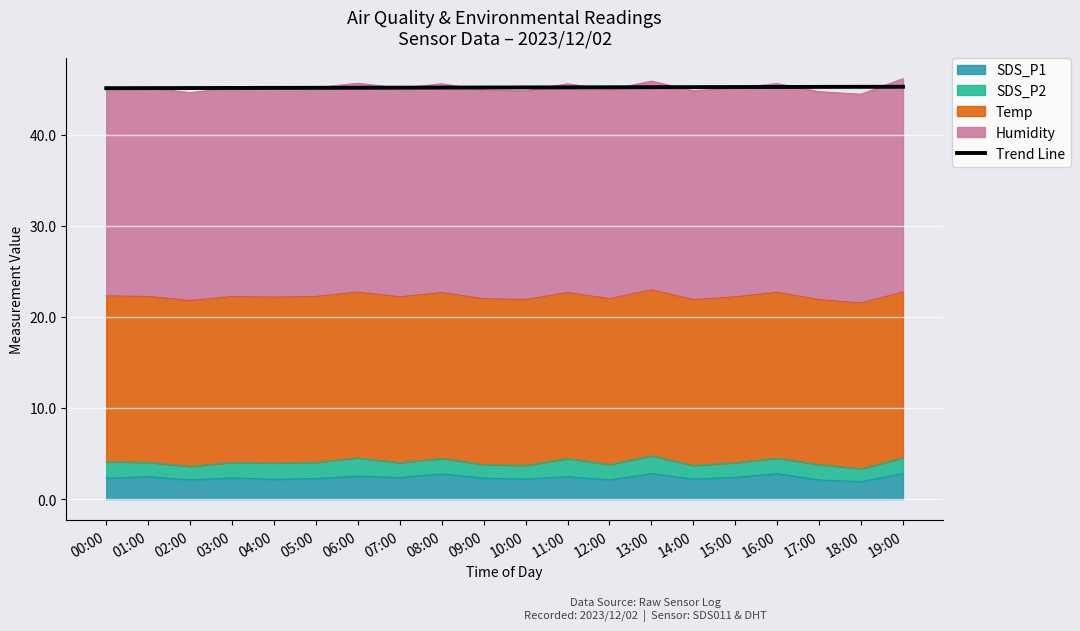

What is the sum of the values at 08:00 and 18:00?

90.4